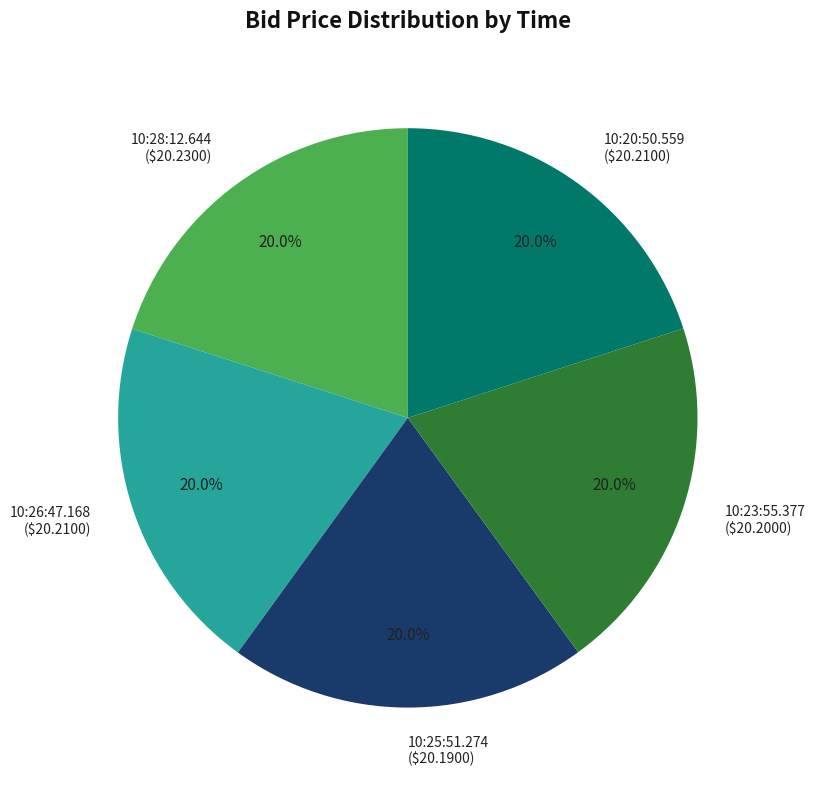

Is it true that 10:26:47.168 is 30% of the pie?

False